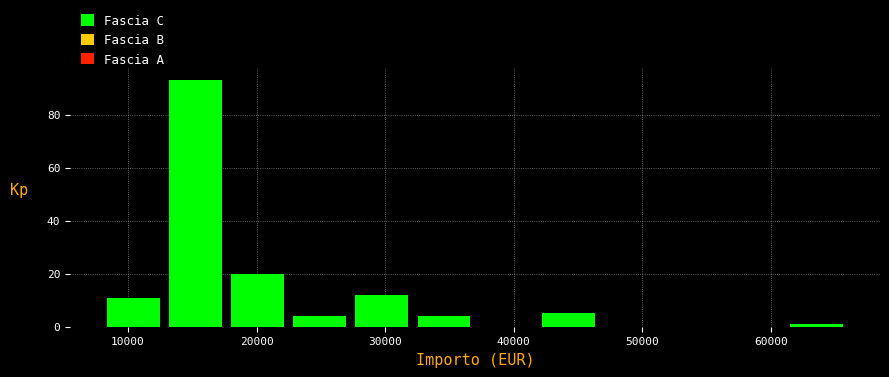

Reading left to right, transcribe this chart: for each bar, give the range it covers on the x-axis and its height. Neither the bar edges nor the heights are printed on the chart, so give them approximately, as read against the axes.

8000 to 13000: 12
13000 to 18000: 94
18000 to 23000: 20
23000 to 27000: 4
27000 to 32000: 12
32000 to 37000: 4
37000 to 42000: 0
42000 to 47000: 6
47000 to 52000: 0
52000 to 56000: 0
56000 to 61000: 0
61000 to 66000: under 2